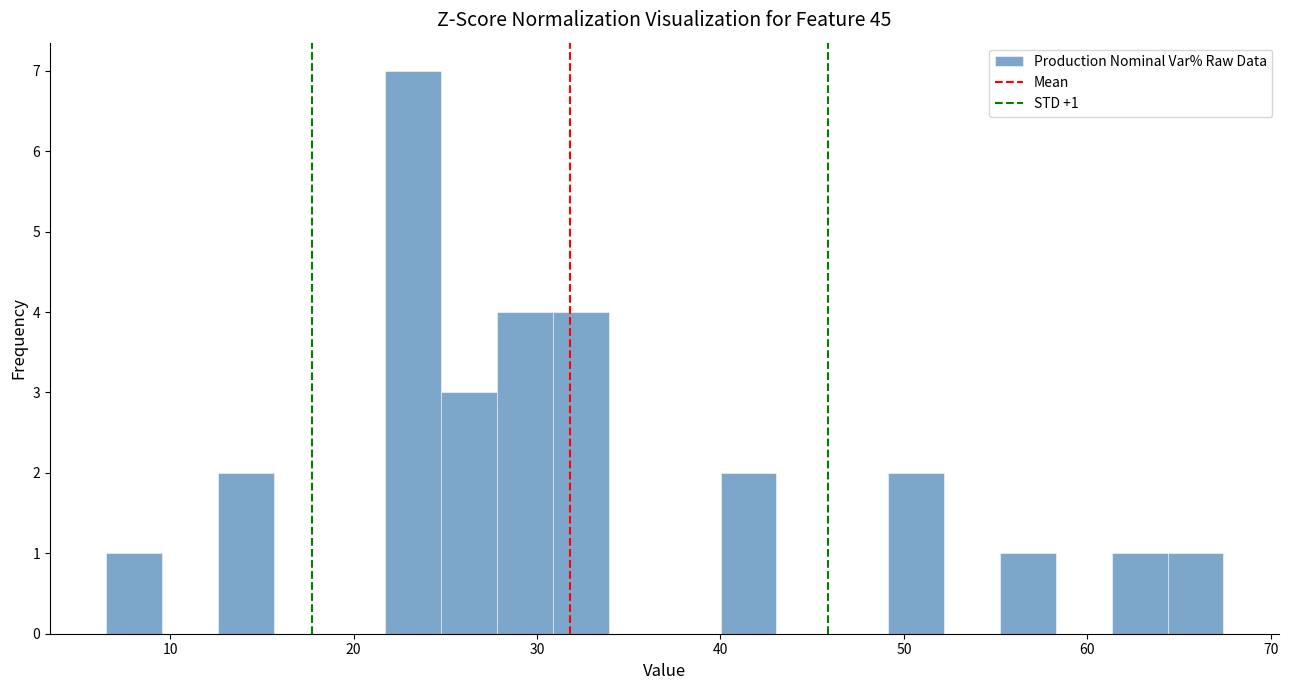

Around what value on the x-axis is the tallest bar? Give the approximate position of its centre, as read against the axis.

23